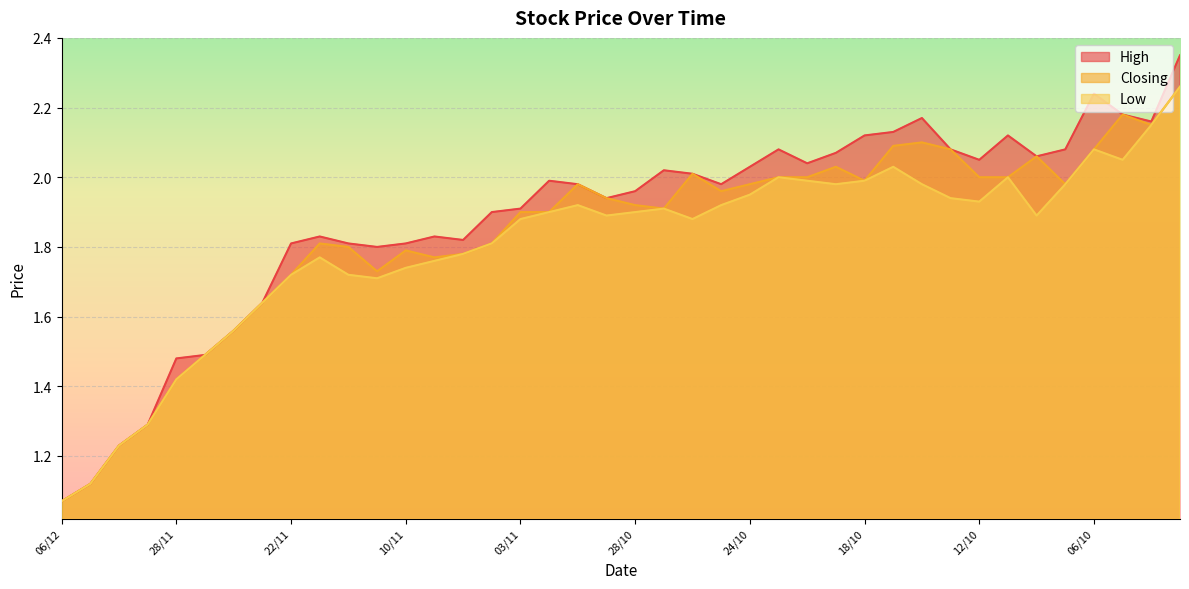

Which series changed the most between 20/10 and 04/10?

Low